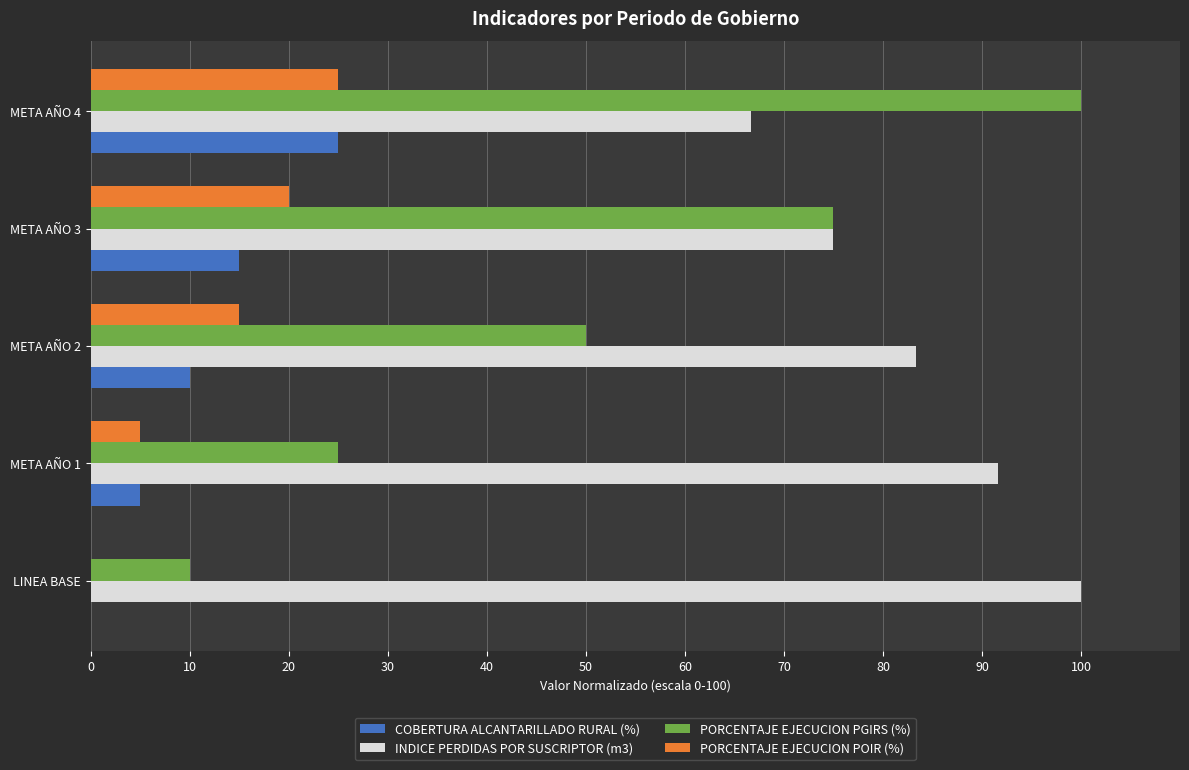

The COBERTURA ALCANTARILLADO RURAL (%) series shows 0.0 at LINEA BASE. True or false?

True